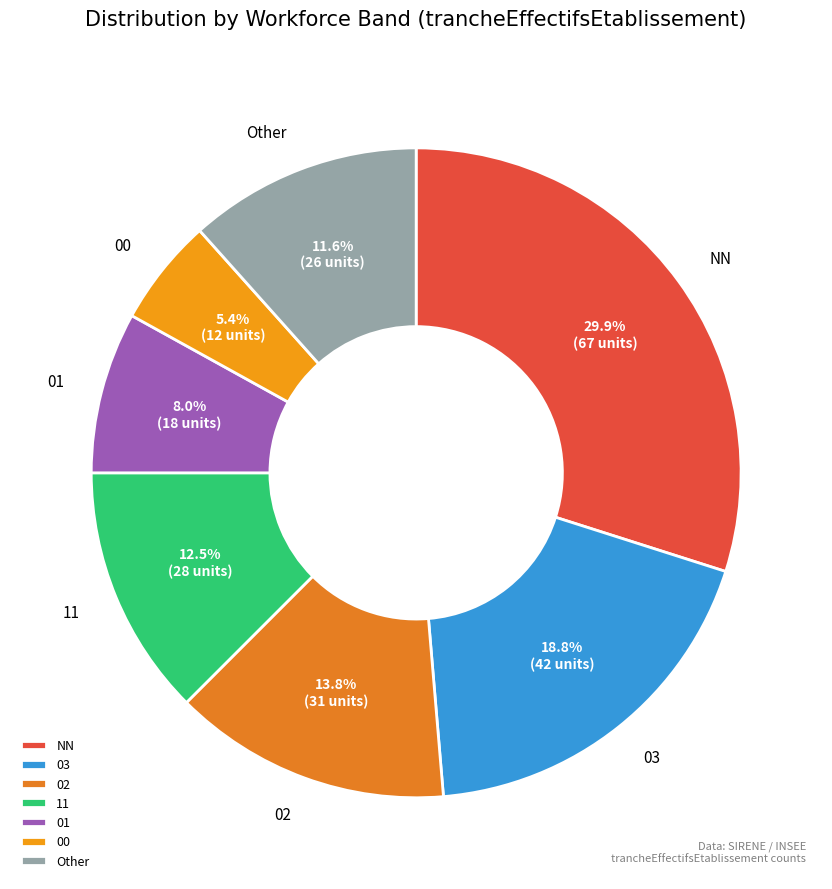

Between Other and 03, which is larger?

03